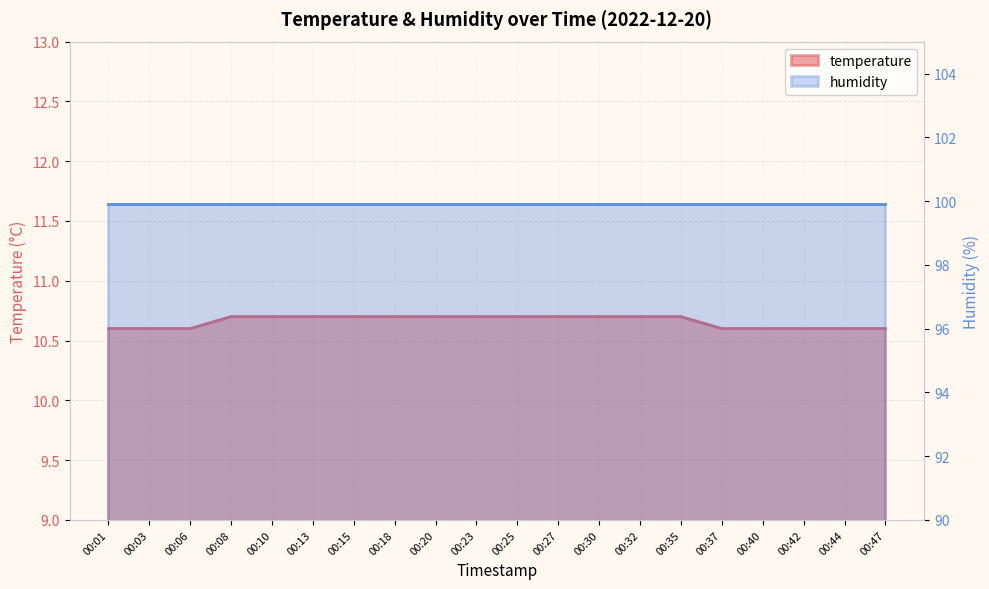

Rank the categories by value from highest to lowest.

00:08, 00:10, 00:13, 00:15, 00:18, 00:20, 00:23, 00:25, 00:27, 00:30, 00:32, 00:35, 00:01, 00:03, 00:06, 00:37, 00:40, 00:42, 00:44, 00:47